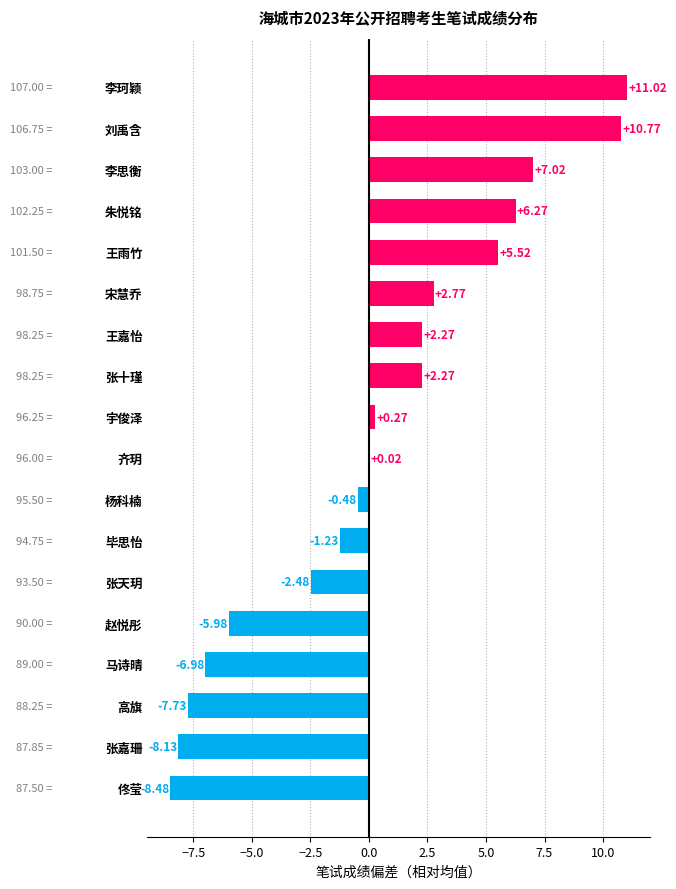

What is the sum of all values?

6.7